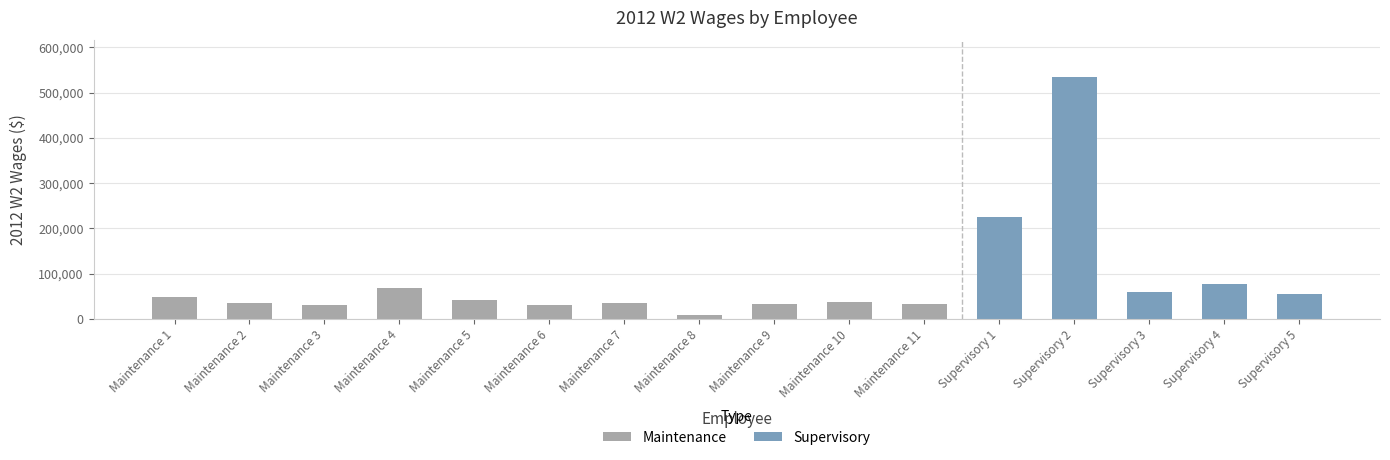

Are the bars horizontal?

No